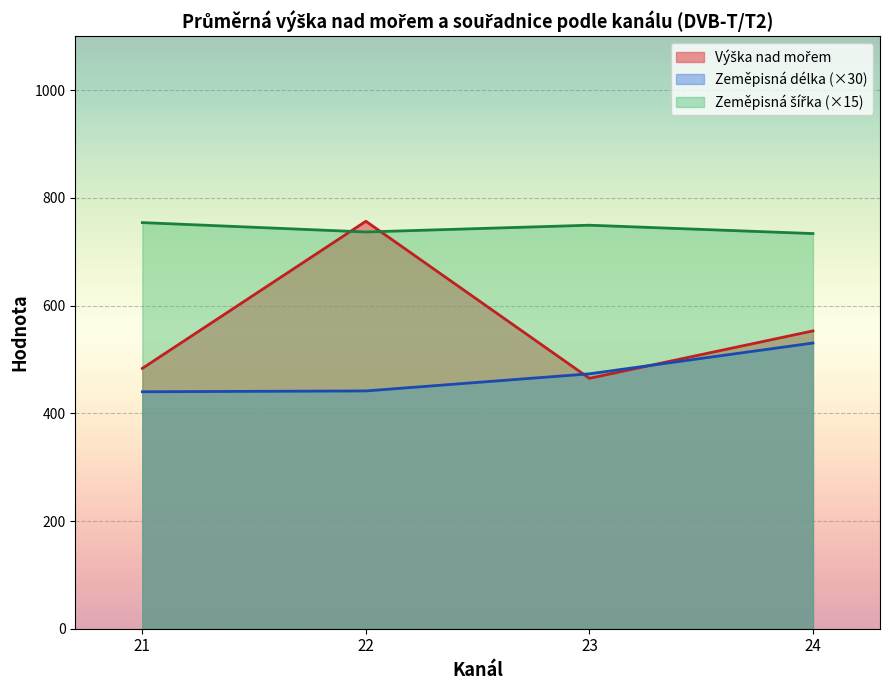

At which category is the sum across all series the highest?

22